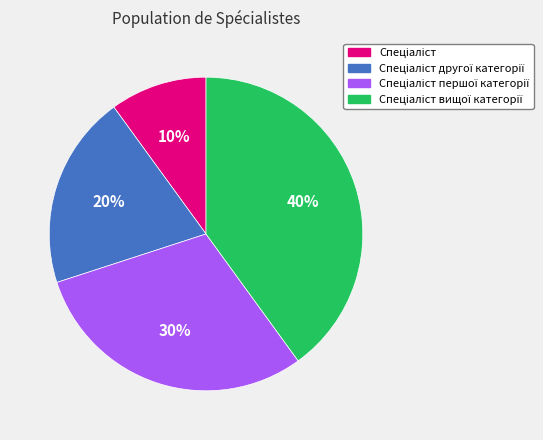

Is there any slice that represents more than half of the pie?

No